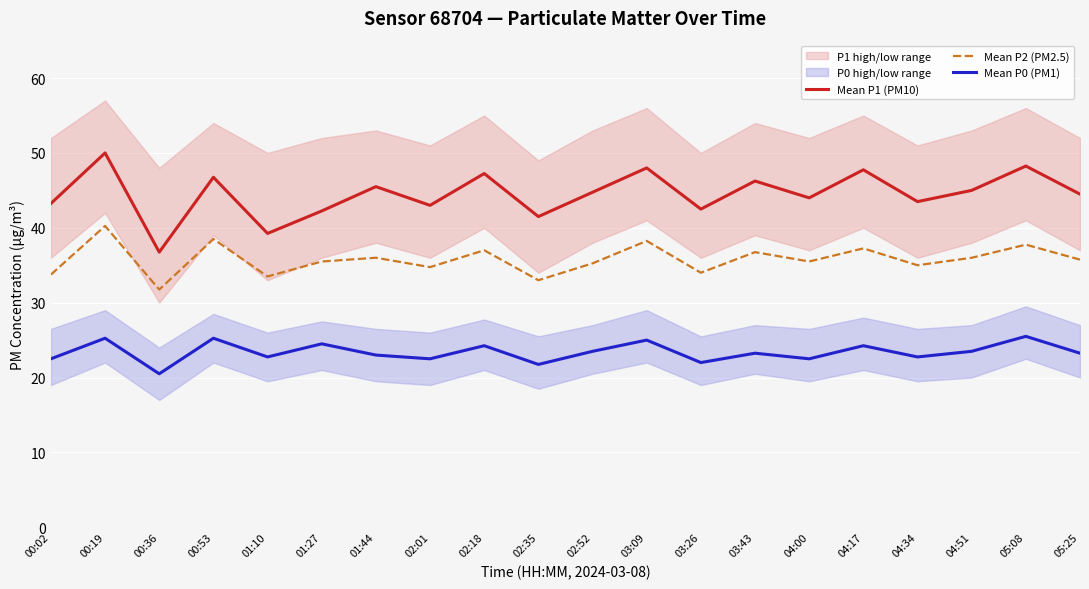

The Mean P1 (PM10) series shows 70.6 at 04:51. True or false?

False